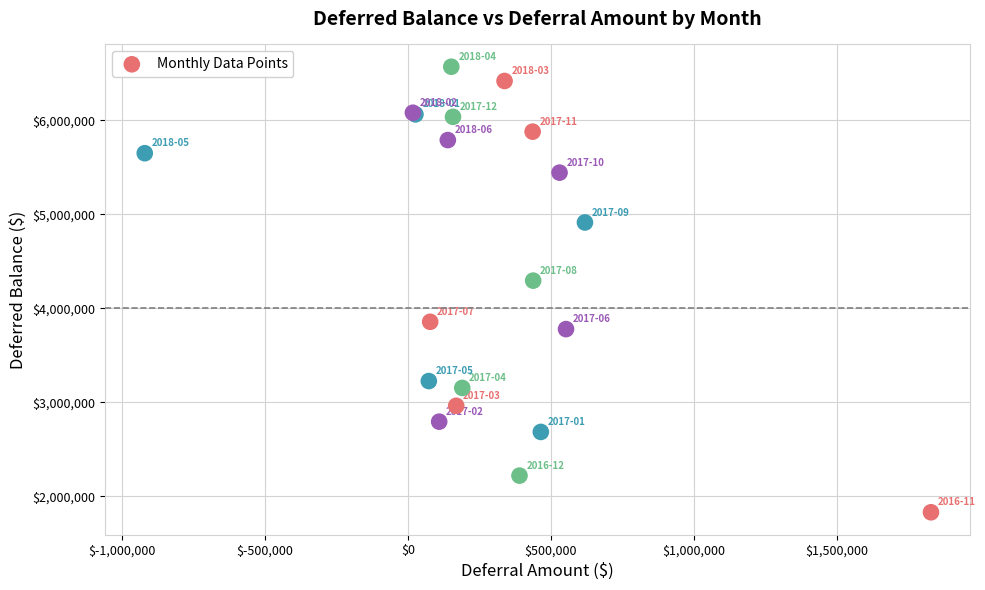

What Y value in the scatter plot is closest to 4200841?

4295175.3